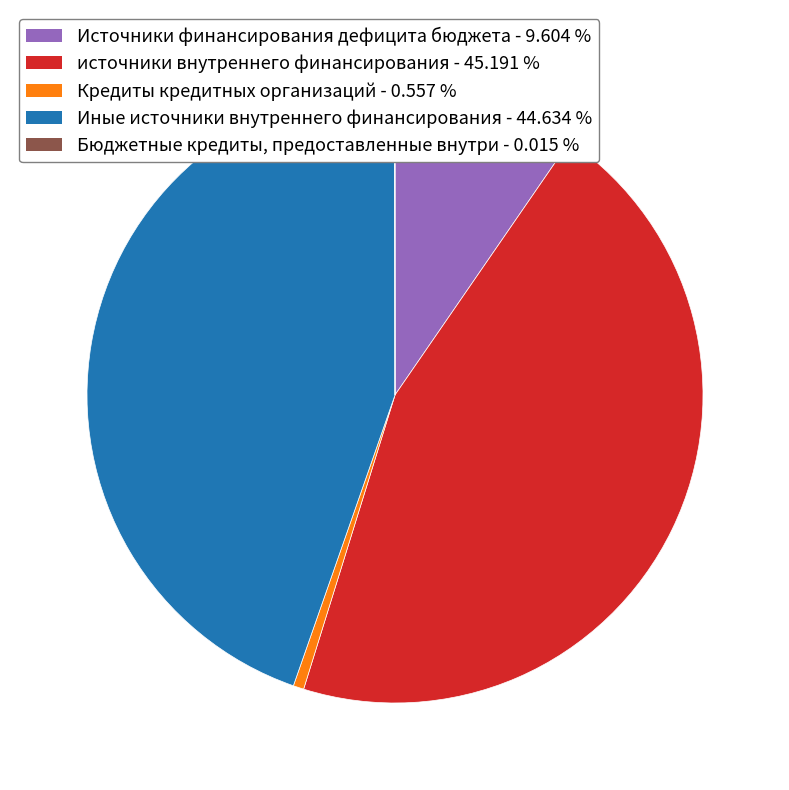

Does any single category account for the majority?

No